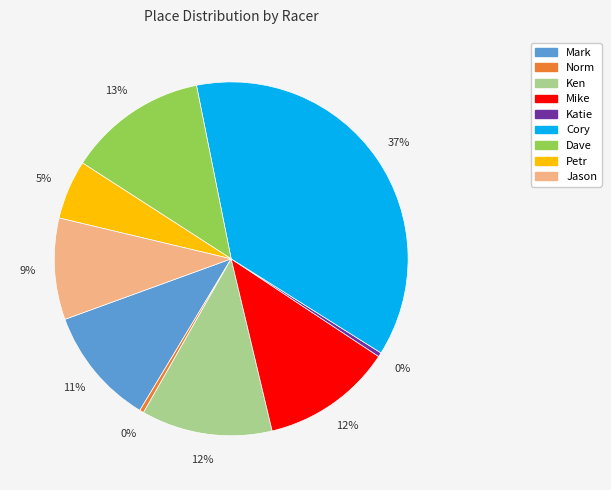

Count the number of slices in the pie.

9